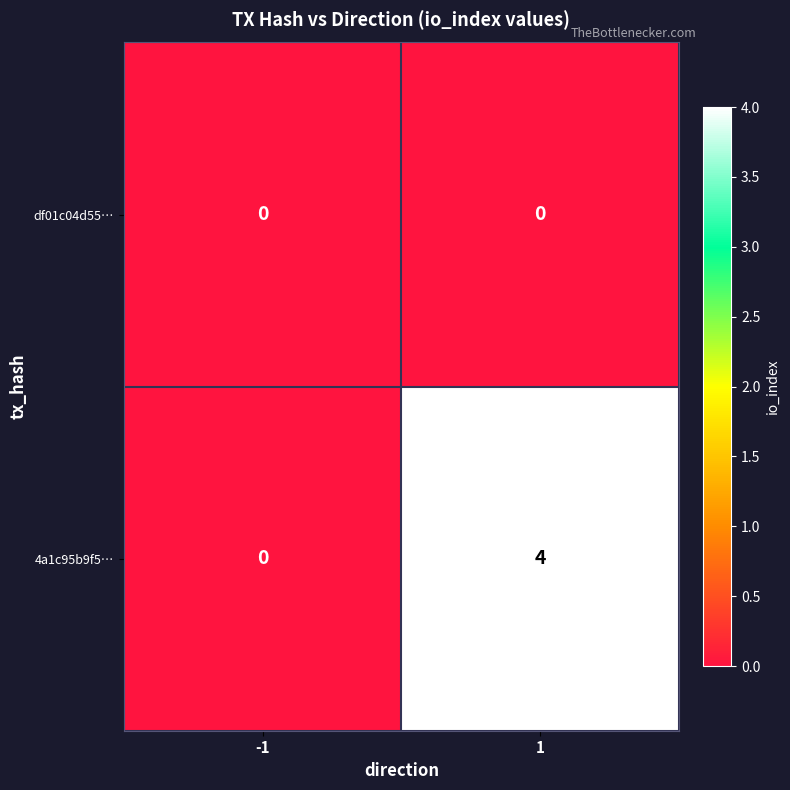

List the series in order of their overall mean, highest first.

4a1c95b9f5…, df01c04d55…